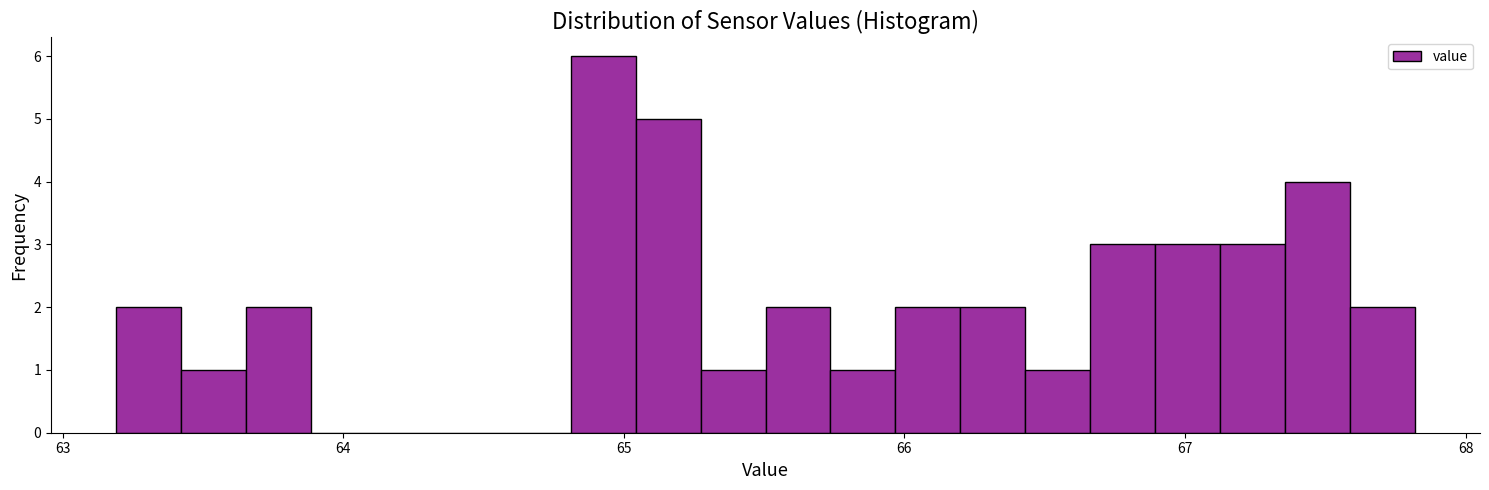

Around what value on the x-axis is the tallest bar? Give the approximate position of its centre, as read against the axis.

64.9